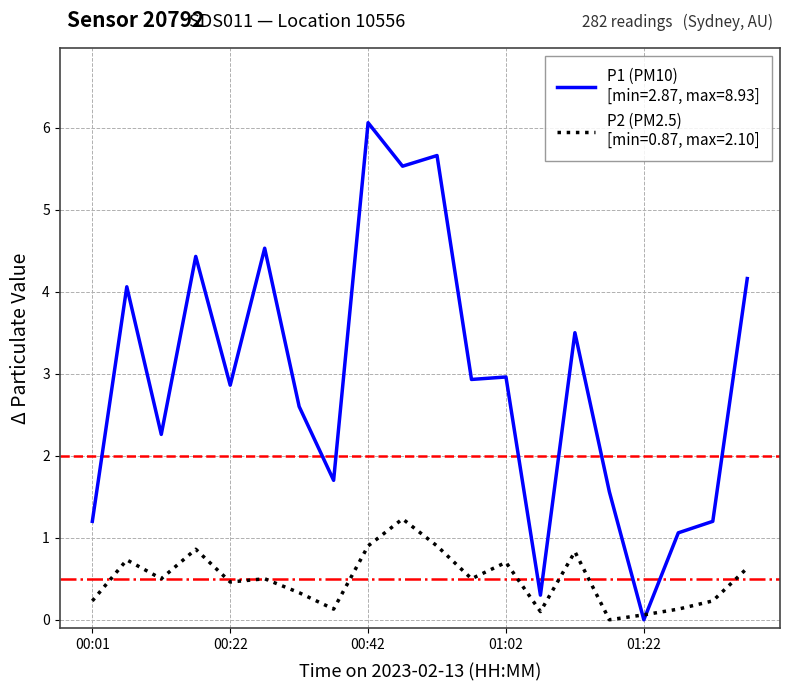

What is the greatest value displayed?

6.1